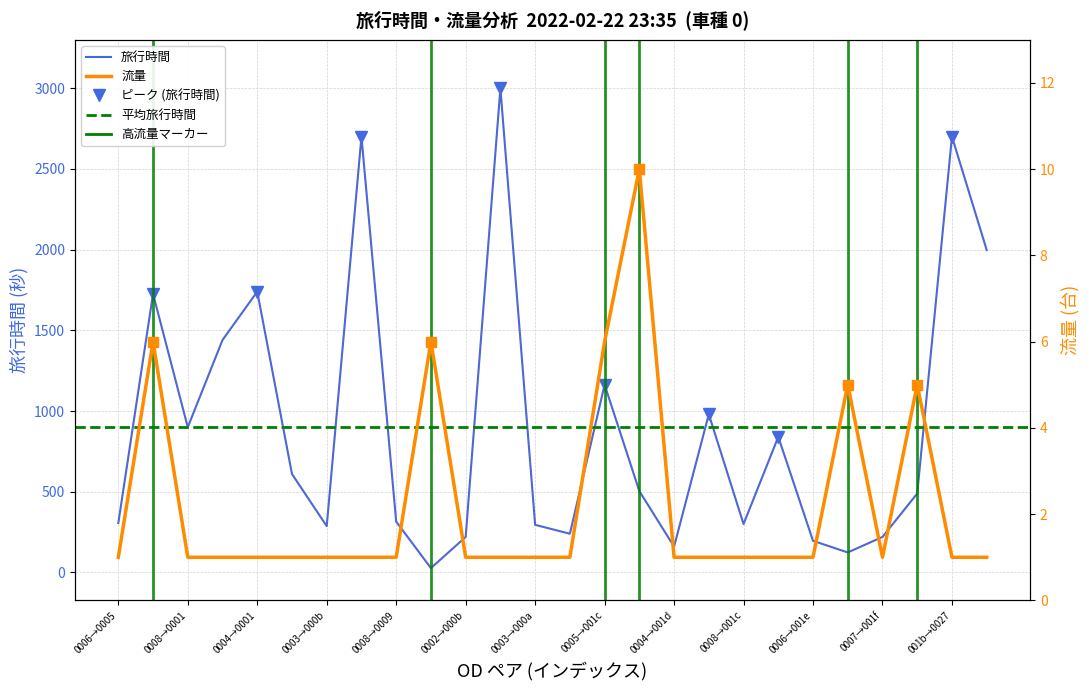

Which series has the largest range (max minus min)?

旅行時間